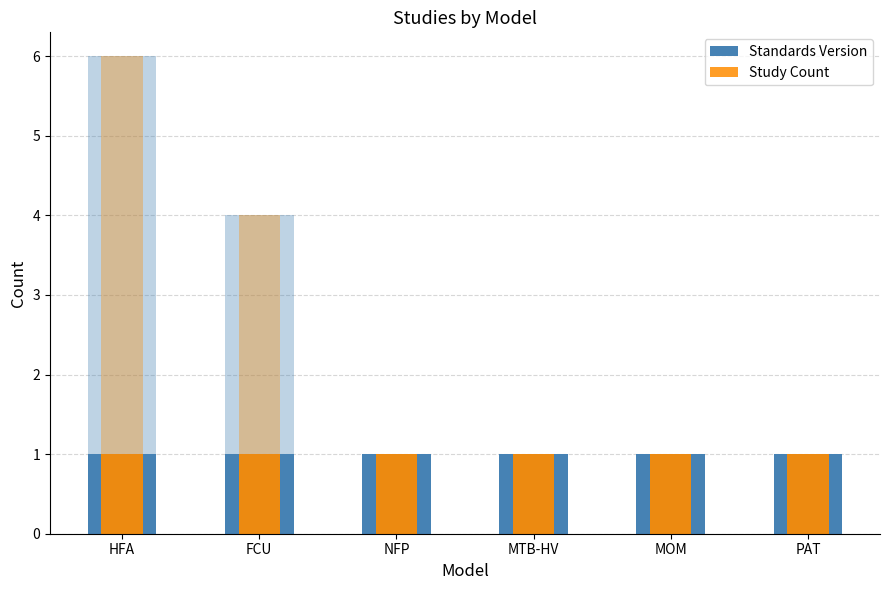

What is the difference between the values at FCU and PAT?

3